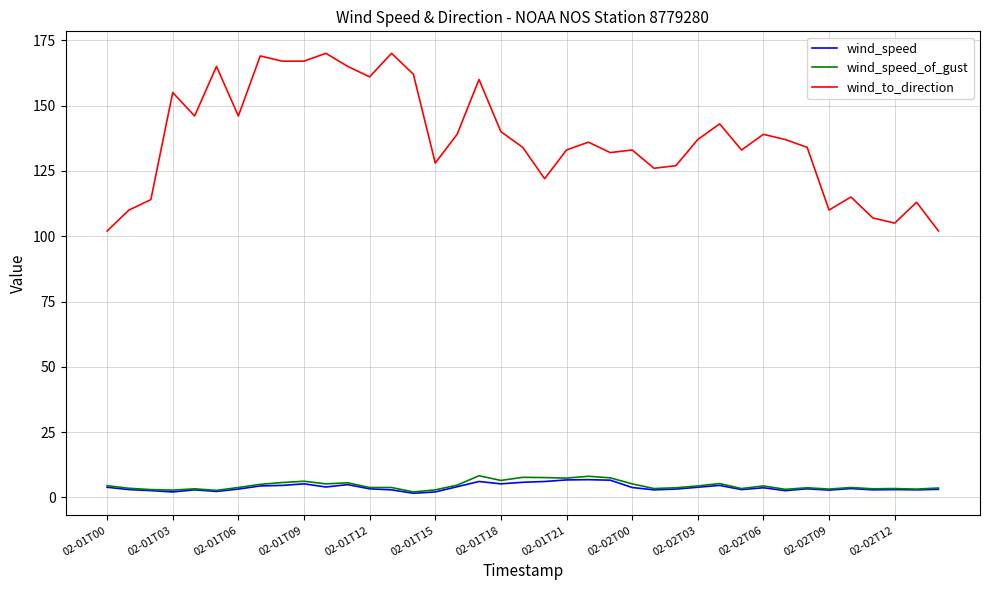

What is the highest value of the wind_speed series?

6.8